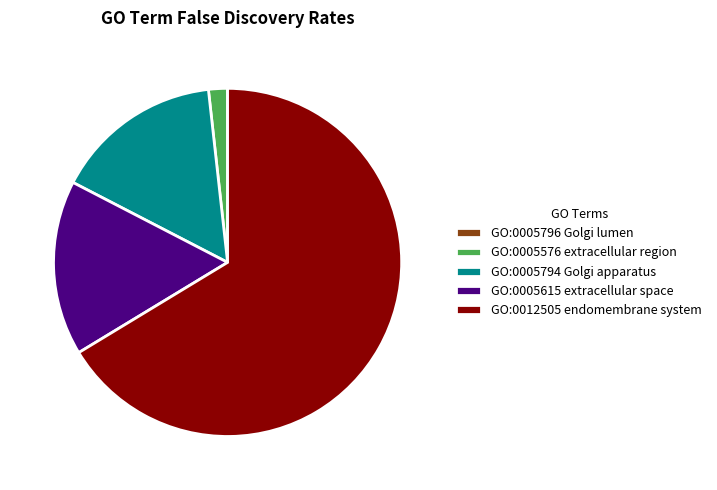

The GO:0005576 extracellular region slice represents 2% of the pie. True or false?

True